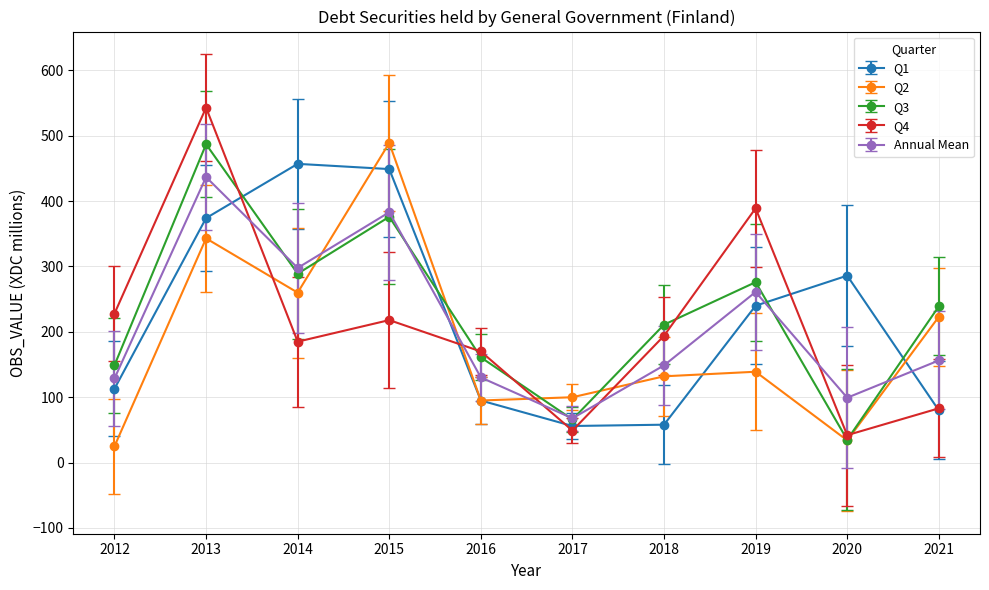

After their last crossing, which series has the higher values: Q1 or Q3?

Q3